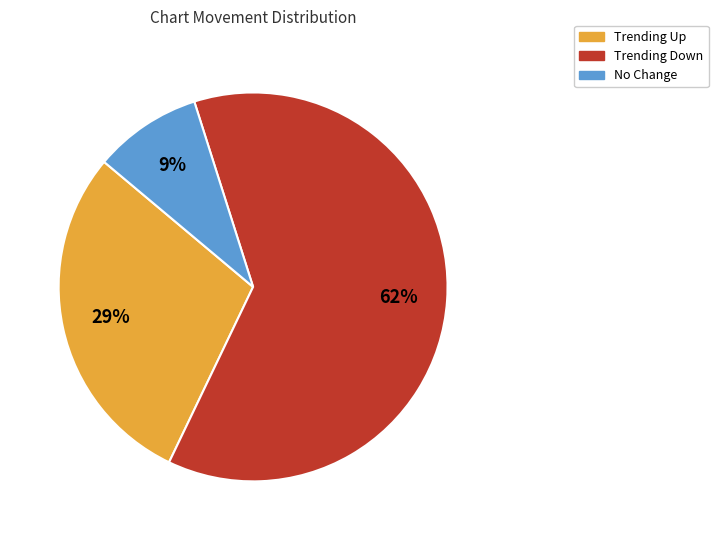

To the nearest percent, what is the average slice percentage?

33%